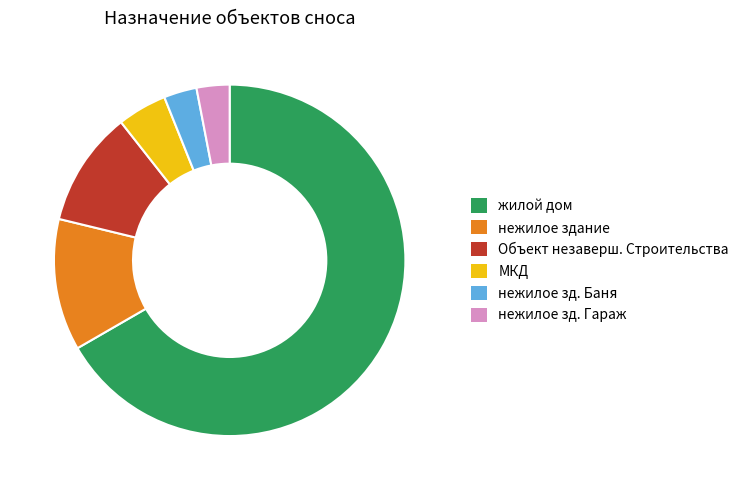

Count the number of slices in the pie.

6